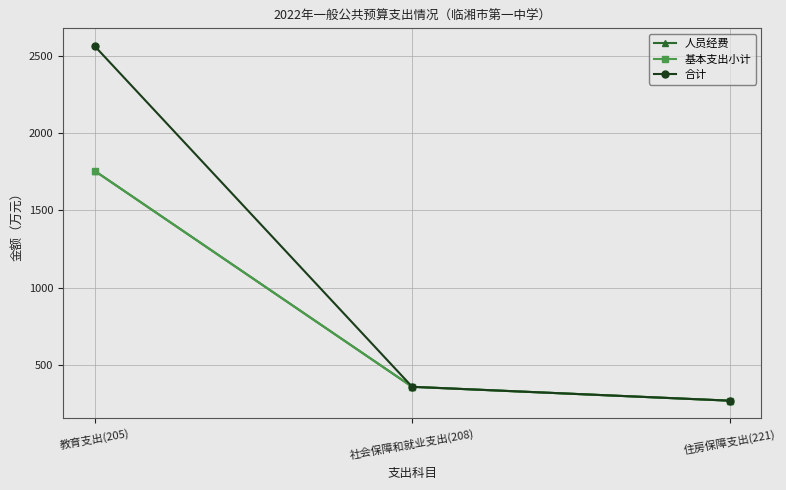

Does the chart have visible grid lines?

Yes